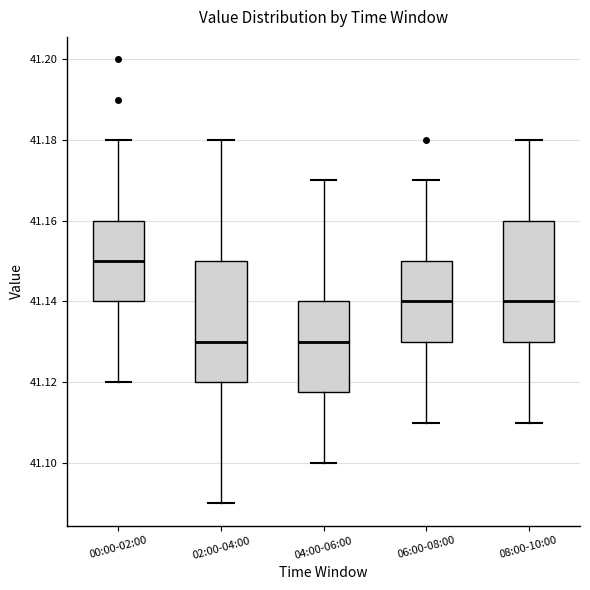

Reading left to right, transcribe this box plot: for each box, give where its median line is, the range the box spans, and where its two whiskers end, as read against the y-axis. The values are not printed on the chart, so give them approximately, as read against the axis.

00:00-02:00: median 41.150, box 41.140 to 41.160, whiskers 41.120 to 41.180
02:00-04:00: median 41.130, box 41.120 to 41.150, whiskers 41.090 to 41.180
04:00-06:00: median 41.130, box 41.118 to 41.140, whiskers 41.100 to 41.170
06:00-08:00: median 41.140, box 41.130 to 41.150, whiskers 41.110 to 41.170
08:00-10:00: median 41.140, box 41.130 to 41.160, whiskers 41.110 to 41.180